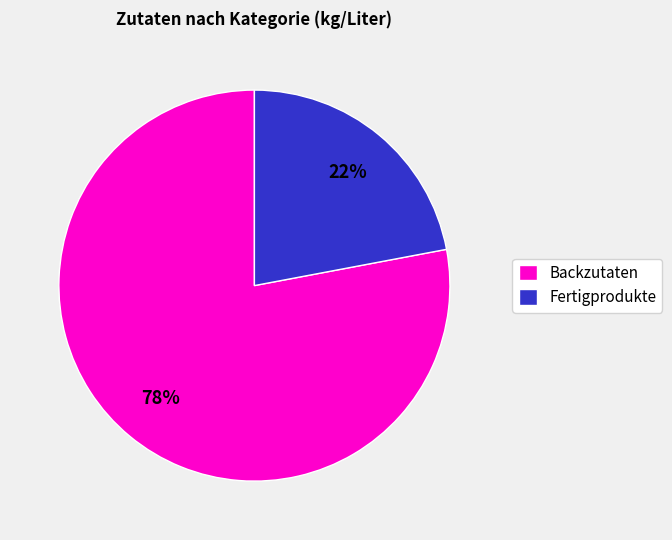

How many segments does this pie chart have?

2